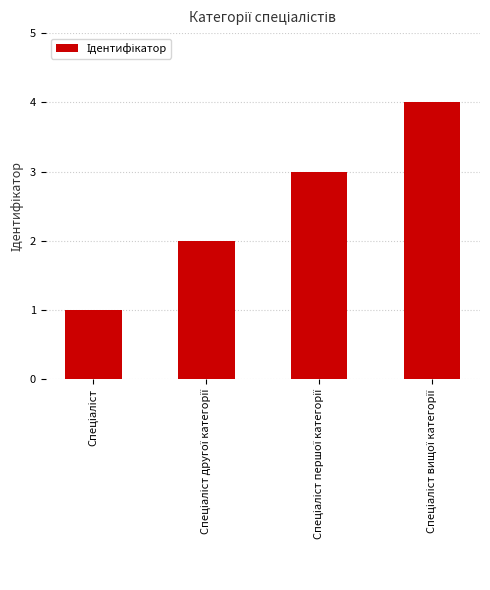

What is the sum of all values?

10